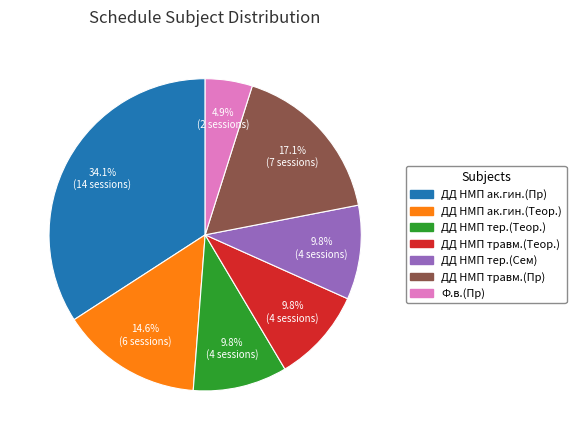

Between ДД НМП травм.(Теор.) and ДД НМП ак.гин.(Теор.), which is larger?

ДД НМП ак.гин.(Теор.)